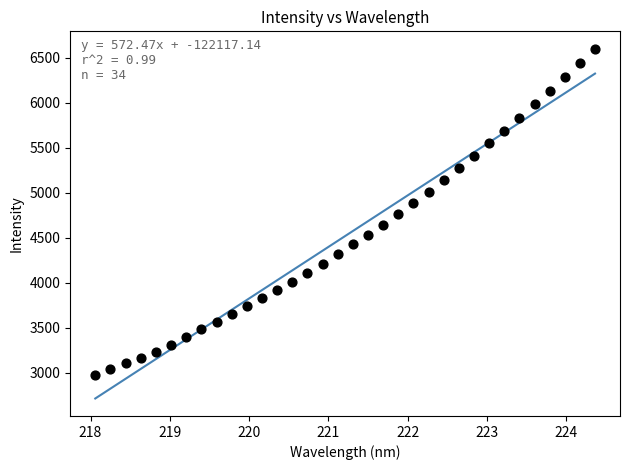

What is the range of Y values (max minus min)?

3624.6